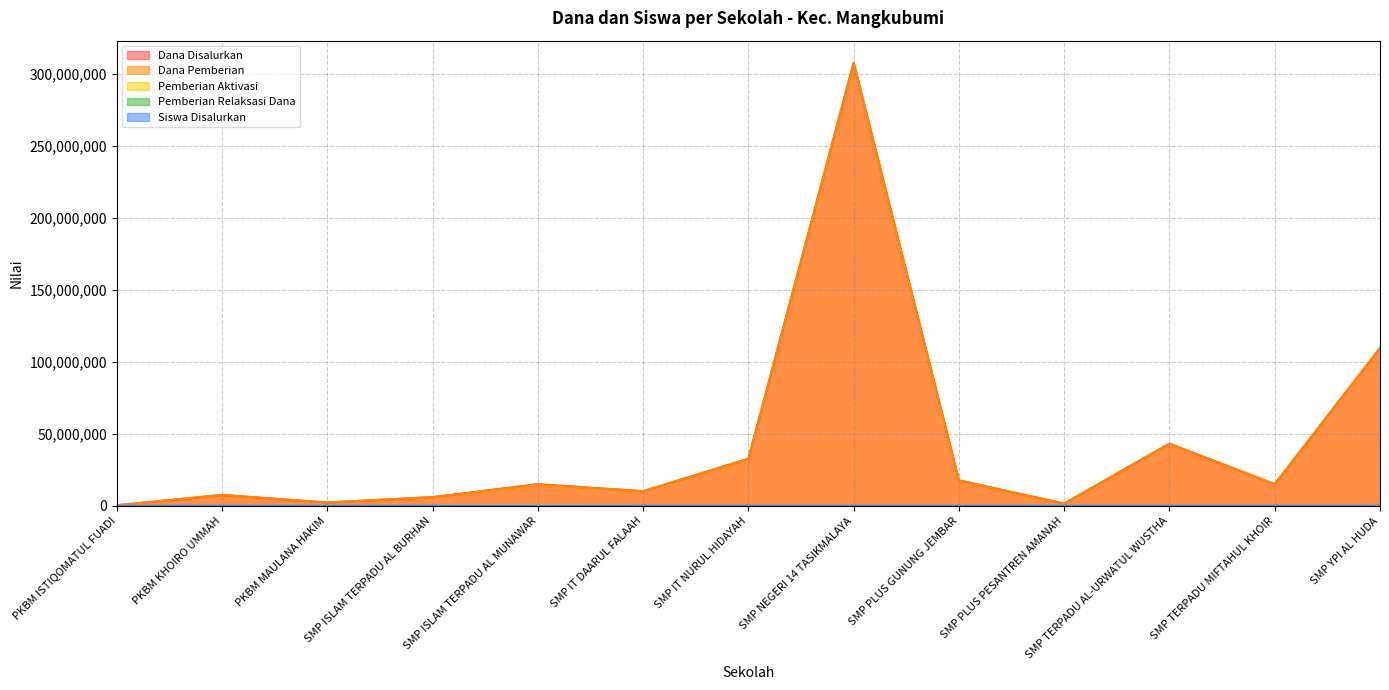

What is the difference between the maximum and minimum values in the Pemberian Aktivasi series?

375000